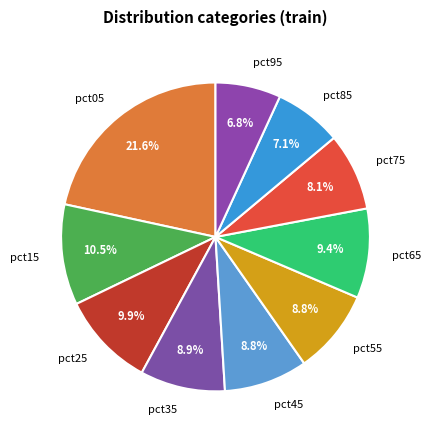

To the nearest percent, what portion does pct85 represent?

7%